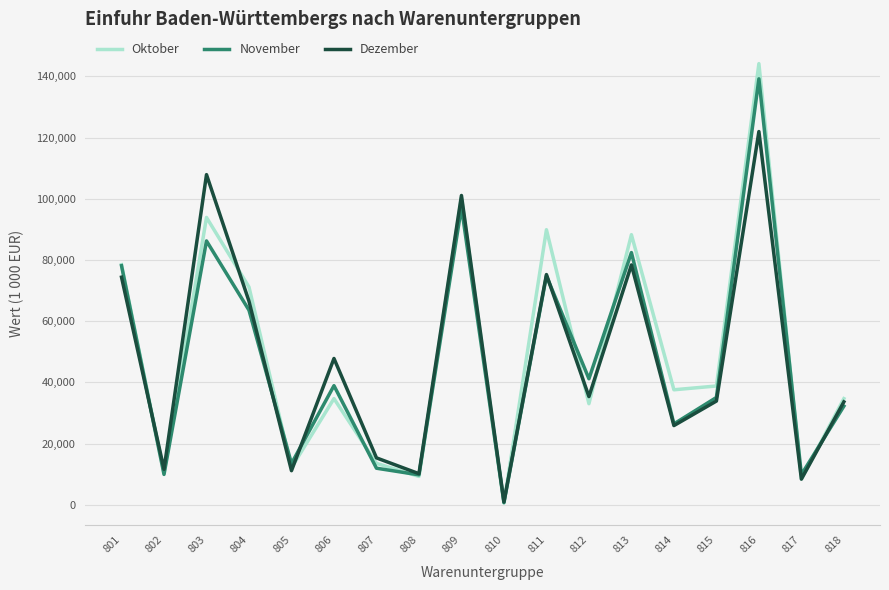

The value of November at 808 is 3300.7. True or false?

False